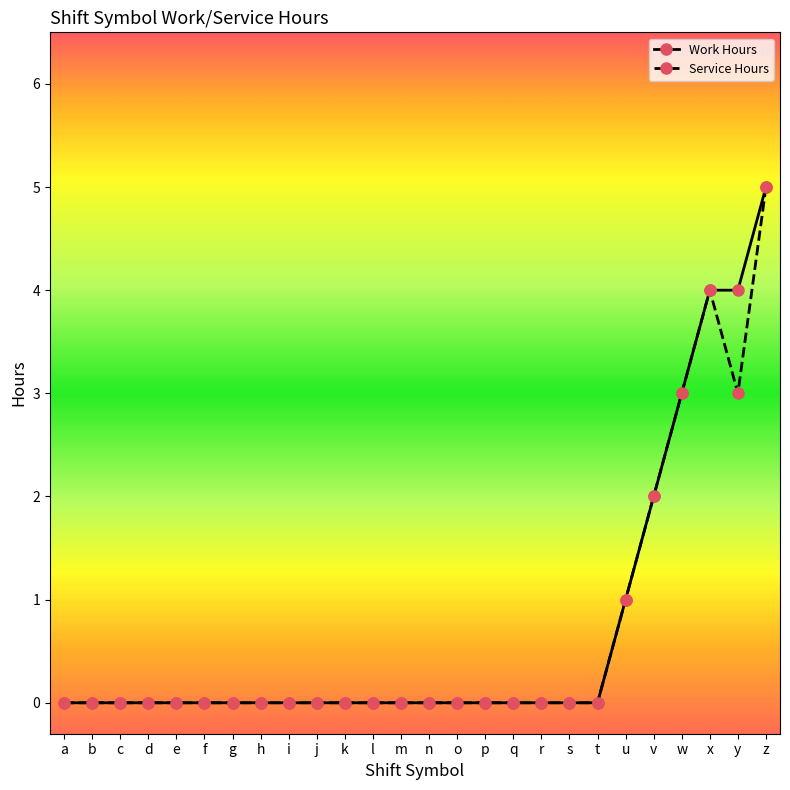

True or false: Service Hours has a value of 3 at c.

False